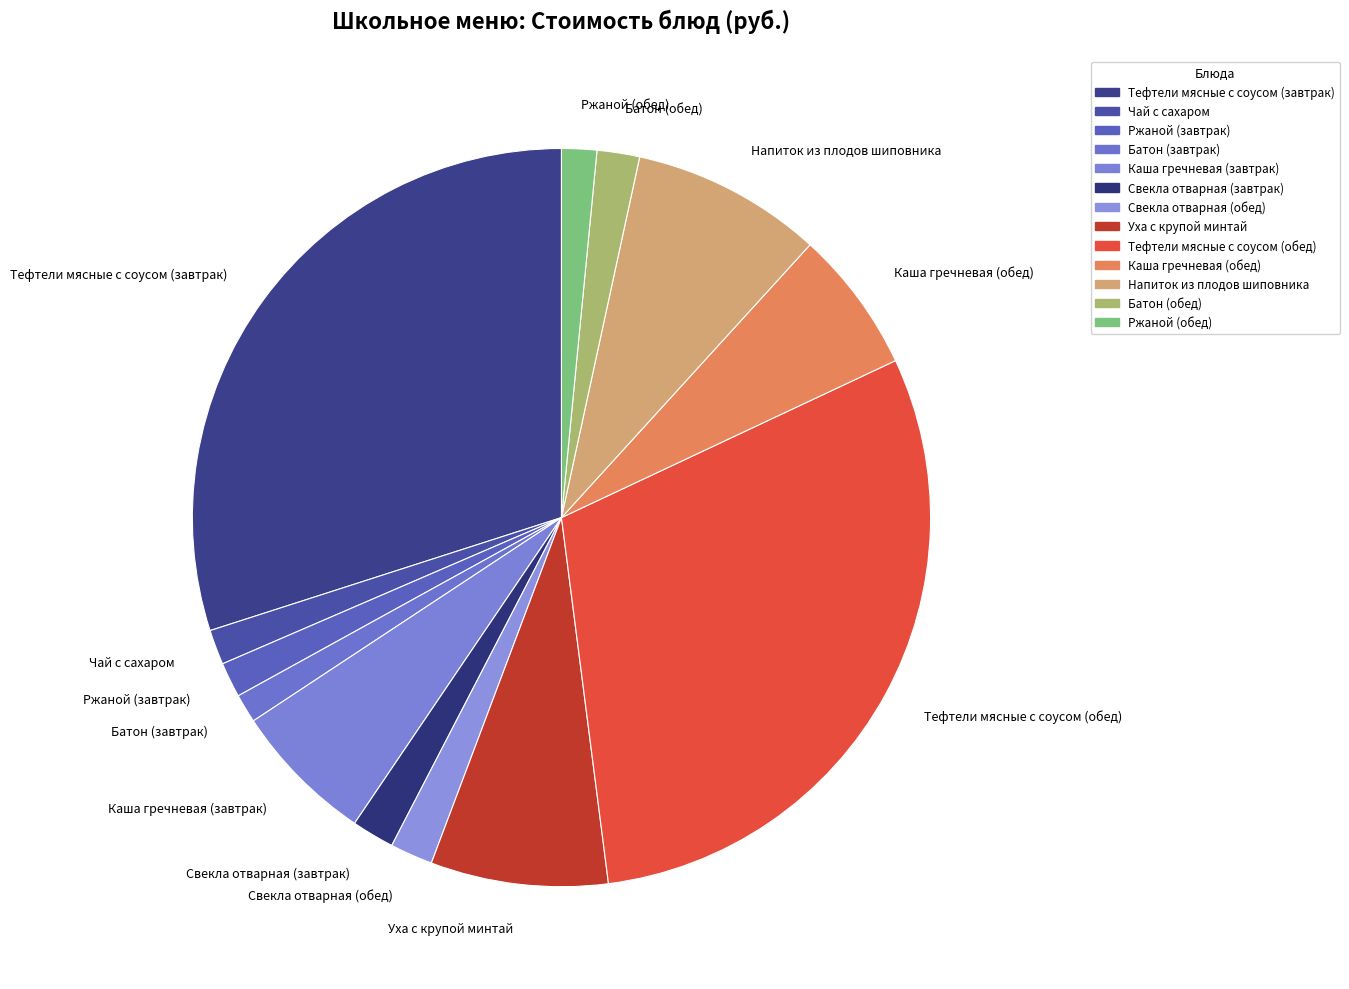

Do Ржаной (завтрак) and Каша гречневая (обед) together represent more than half of the pie?

No